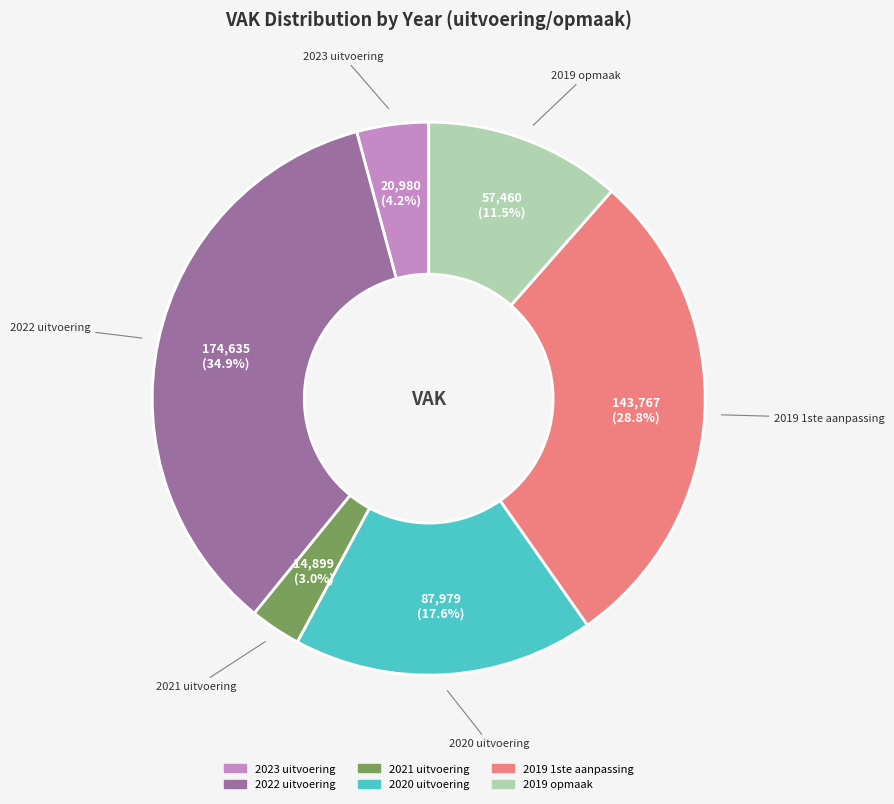

Between 2023 uitvoering and 2021 uitvoering, which is larger?

2023 uitvoering